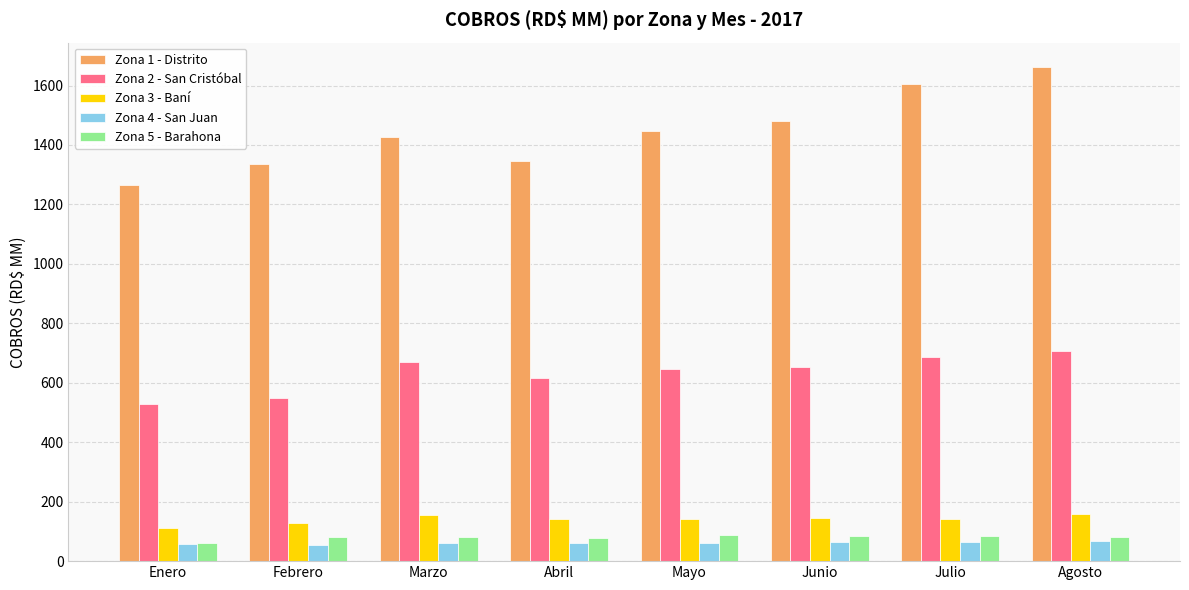

At which category is the sum across all series the highest?

Agosto